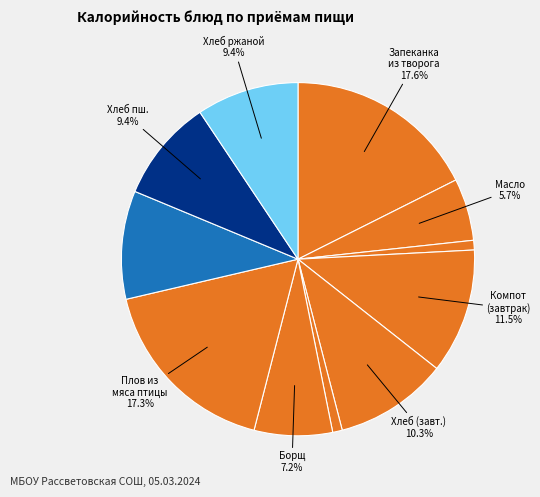

Rank the categories by value from lowest to highest.

Овощная закуска (завтрак), Овощи соленые/свежие, Масло сливочное, Борщ с капустой, Хлеб пшеничный (обед), Хлеб ржаной, Компот (обед), Хлеб пшеничный (завтрак), Компот (завтрак), Плов из мяса птицы, Запеканка из творога